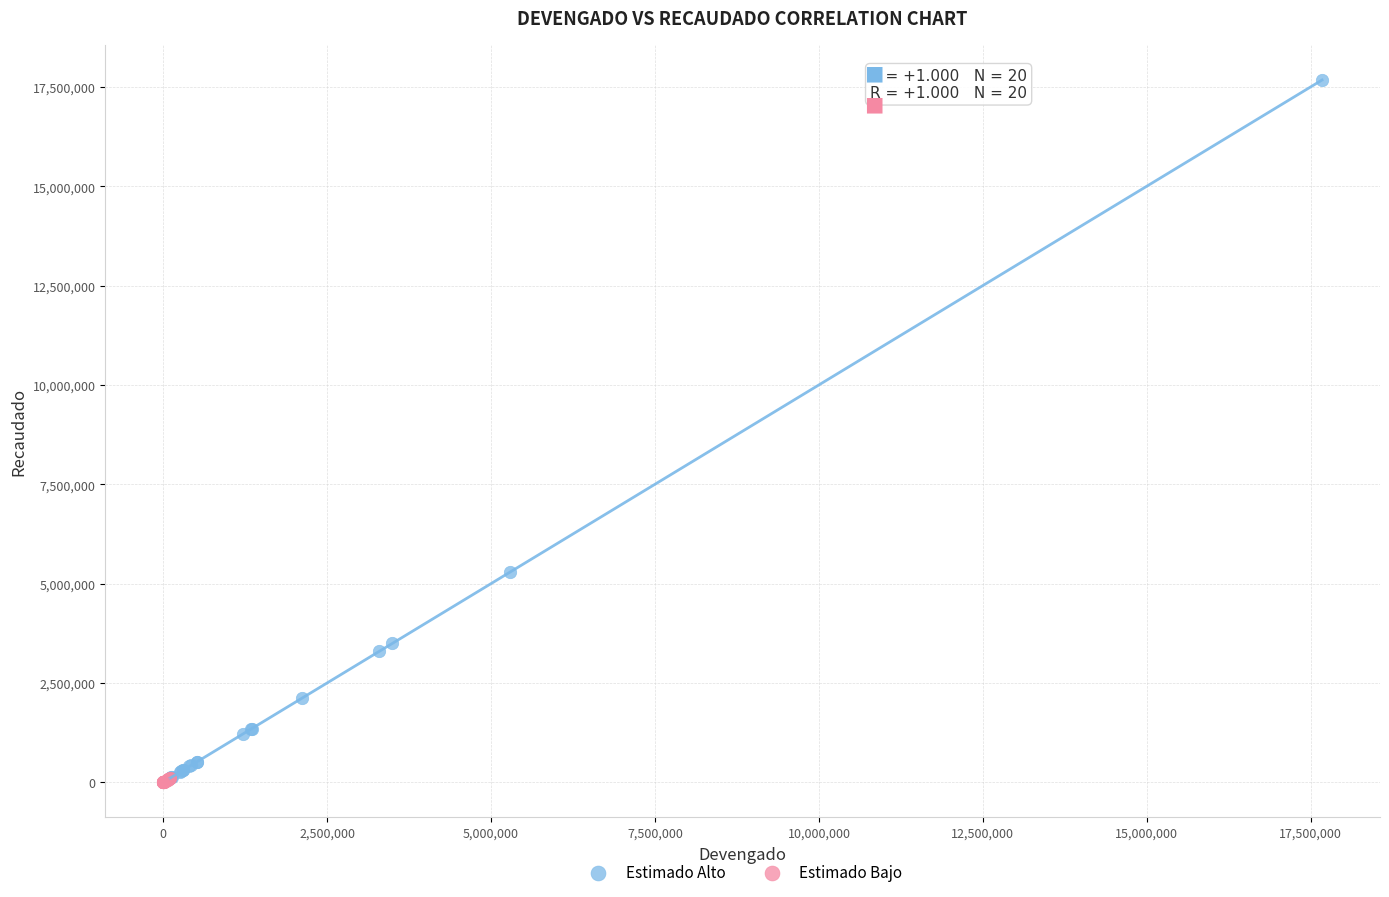

Which series reaches the maximum Y coordinate?

Estimado Alto